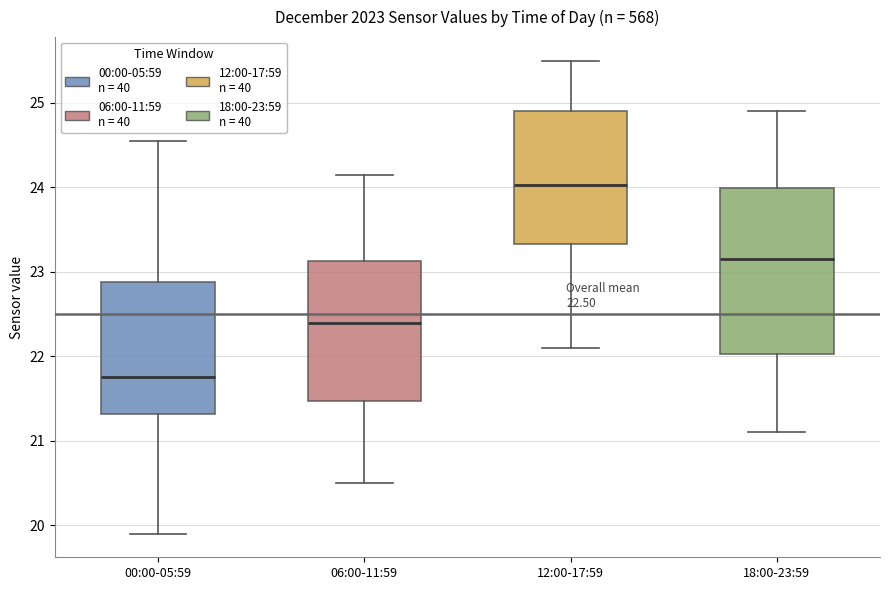

Which box's median line is the highest?

12:00-17:59